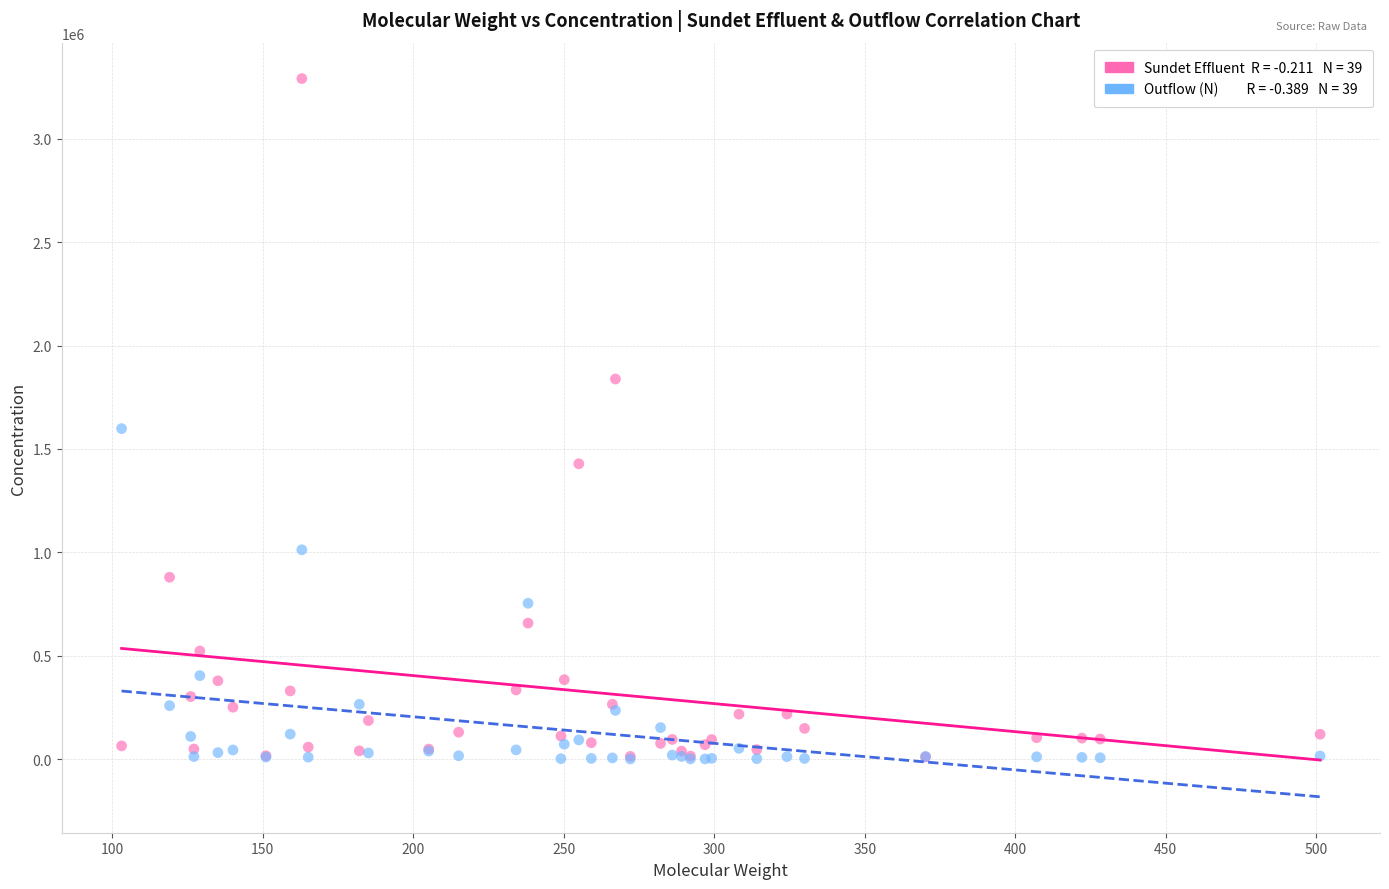

Across all series, what Y value is closest to 1646216?

1598477.9